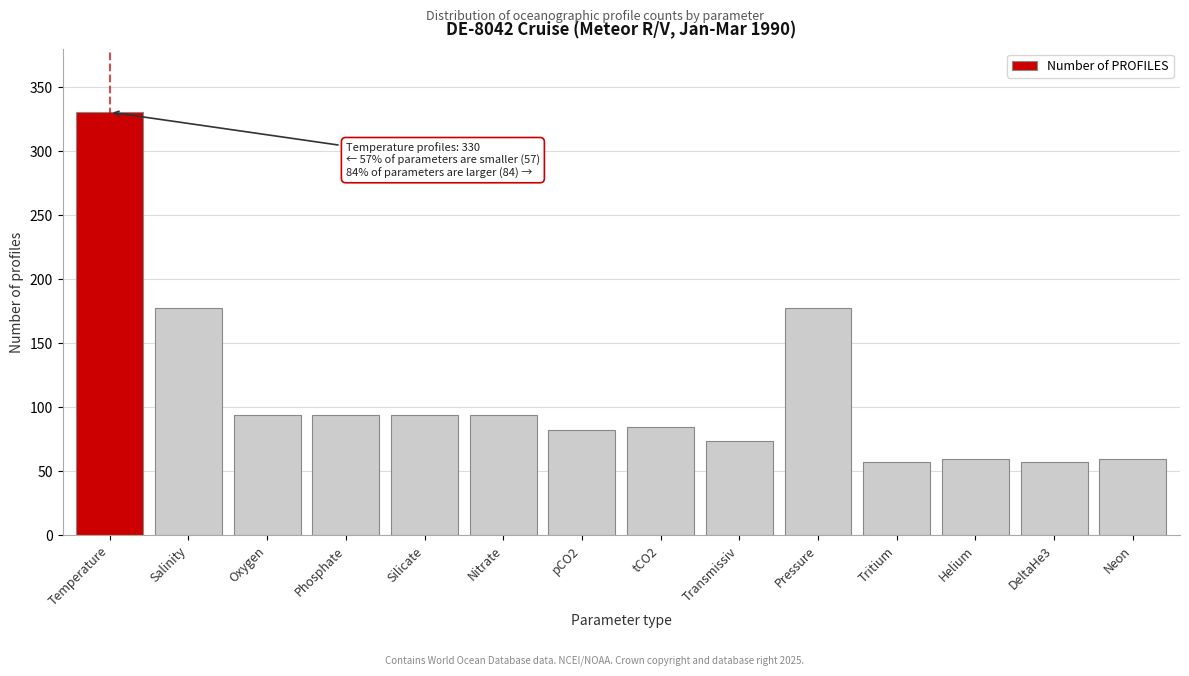

Reading right to left, what are all the values shown in this chart?

Neon=59	DeltaHe3=57	Helium=59	Tritium=57	Pressure=177	Transmissiv=73	tCO2=84	pCO2=82	Nitrate=94	Silicate=94	Phosphate=94	Oxygen=94	Salinity=177	Temperature=330